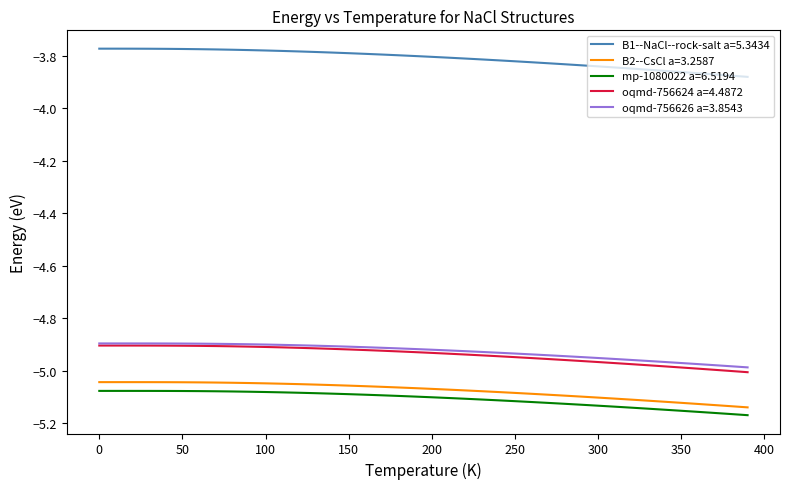

True or false: B1--NaCl--rock-salt a=5.3434 and oqmd-756626 a=3.8543 intersect in this chart.

False